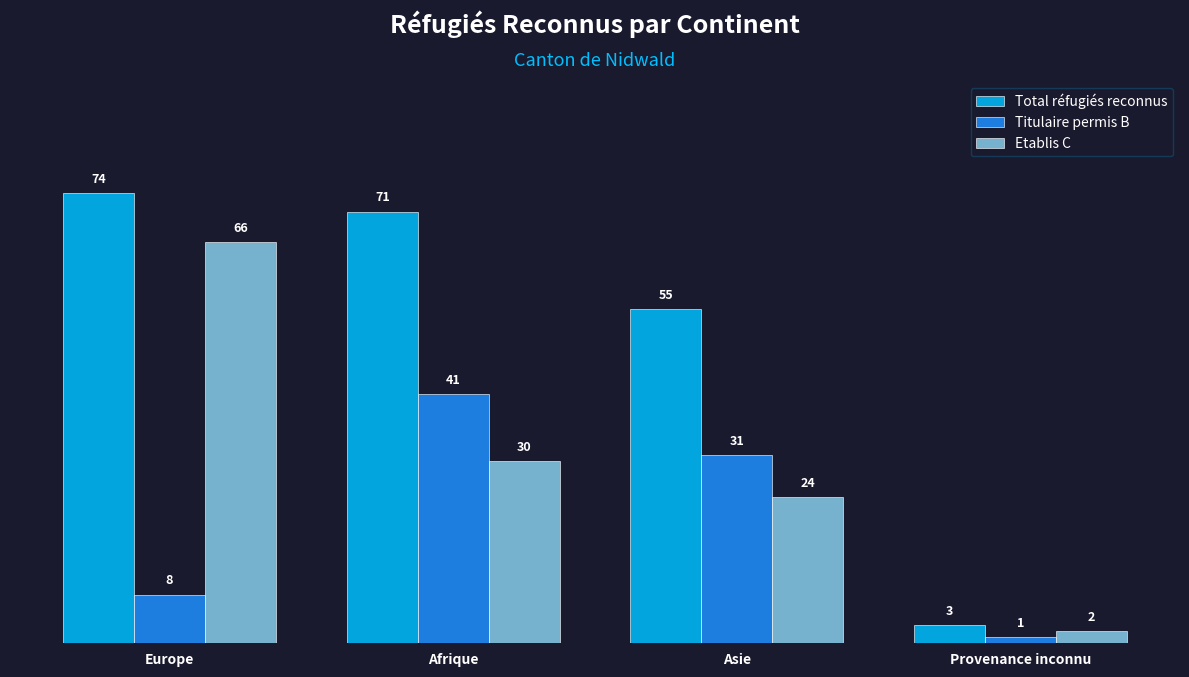

List the series in order of their overall mean, lowest first.

Titulaire permis B, Etablis C, Total réfugiés reconnus